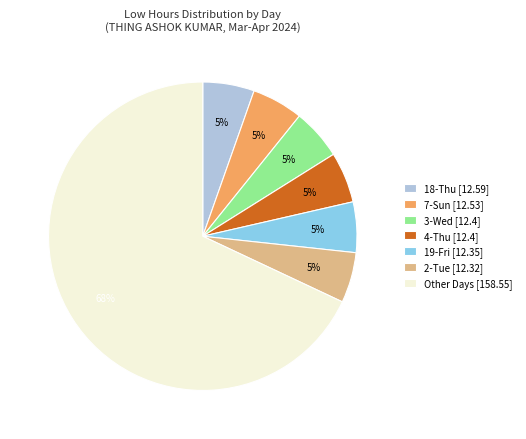

What is the majority slice?

Other Days [158.55]